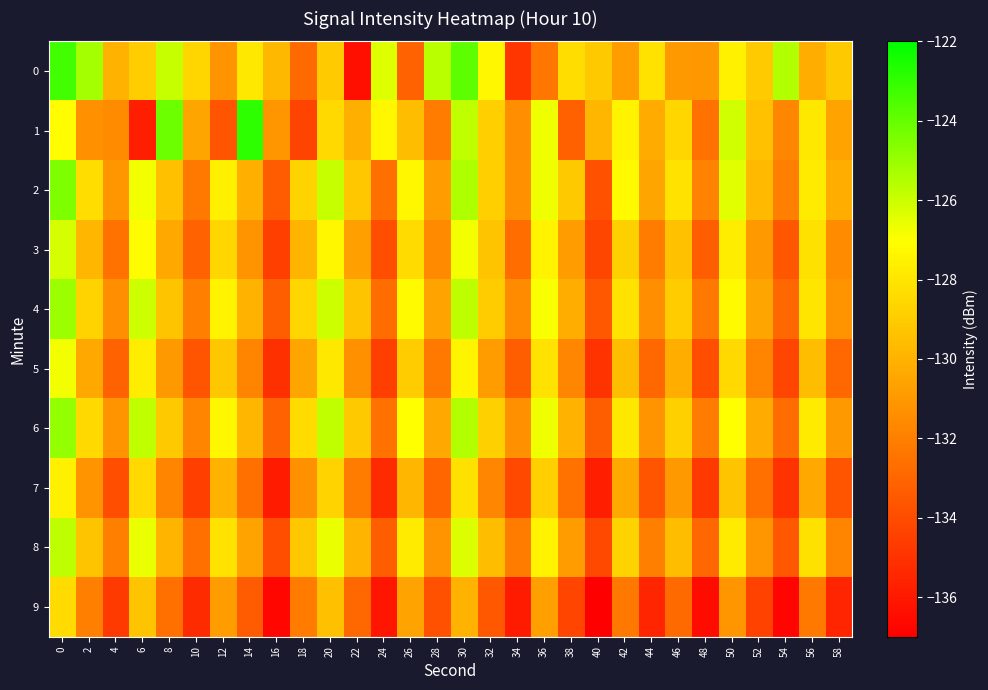

Which label corresponds to the smallest value in the chart?

40